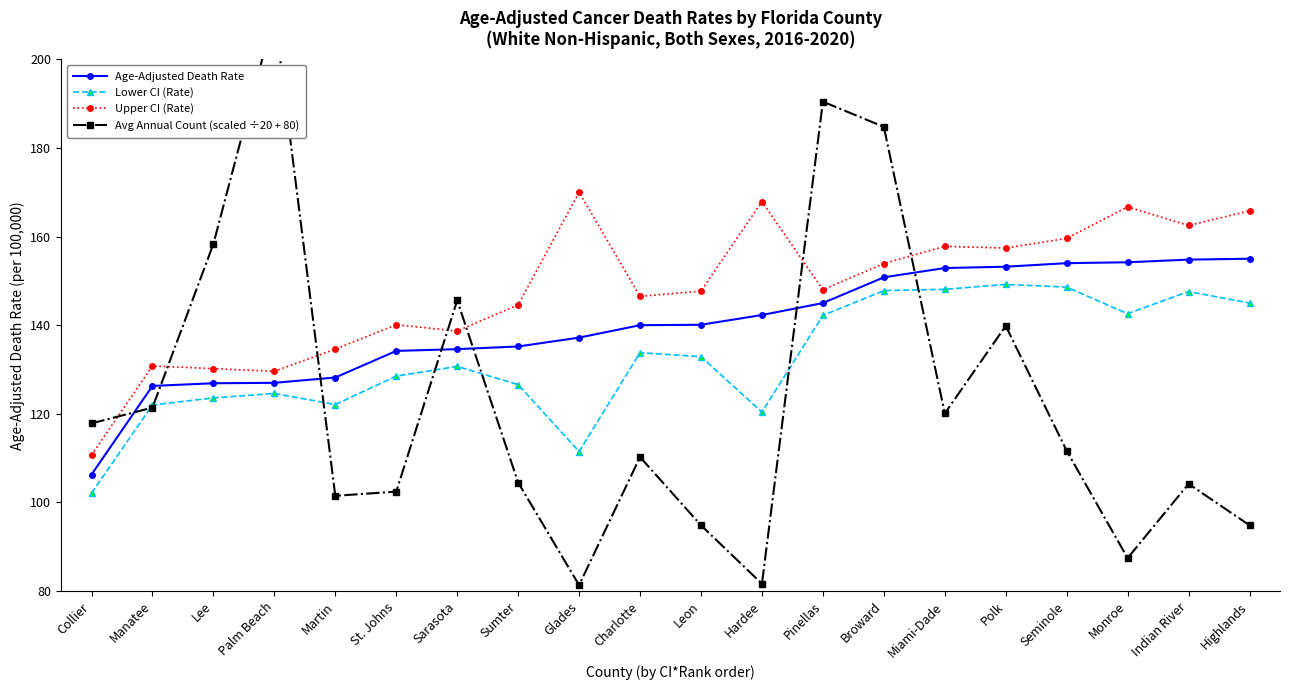

The value of Avg Annual Count (scaled ÷20 + 80) at Hardee is 23.7. True or false?

False